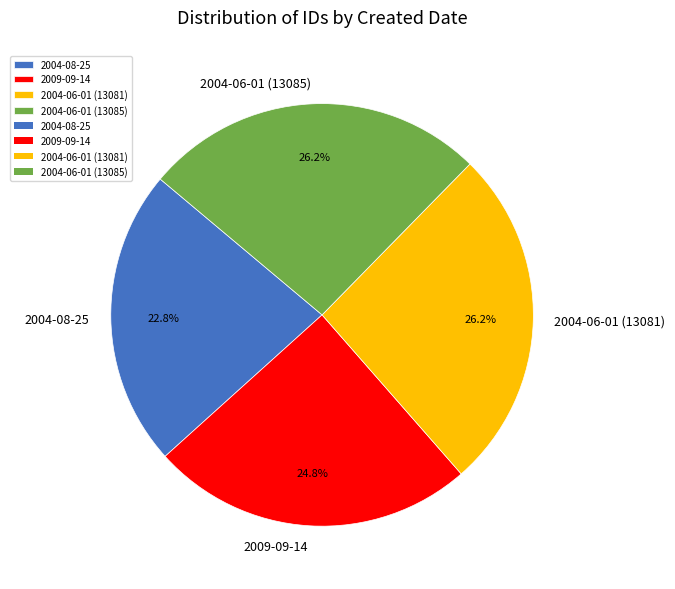

How many segments does this pie chart have?

4